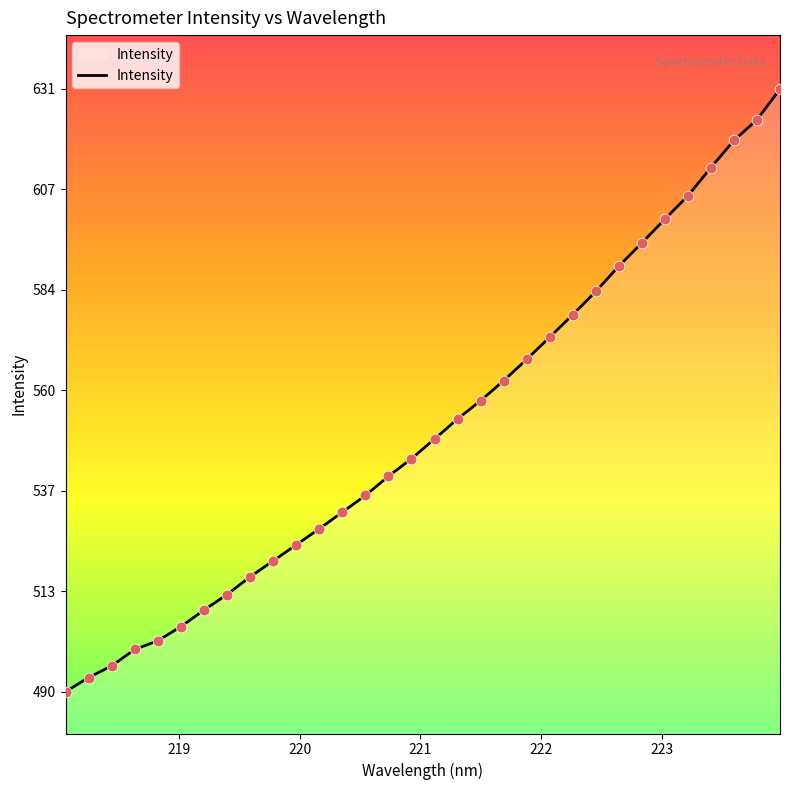

What is the maximum value shown in the chart?

630.9